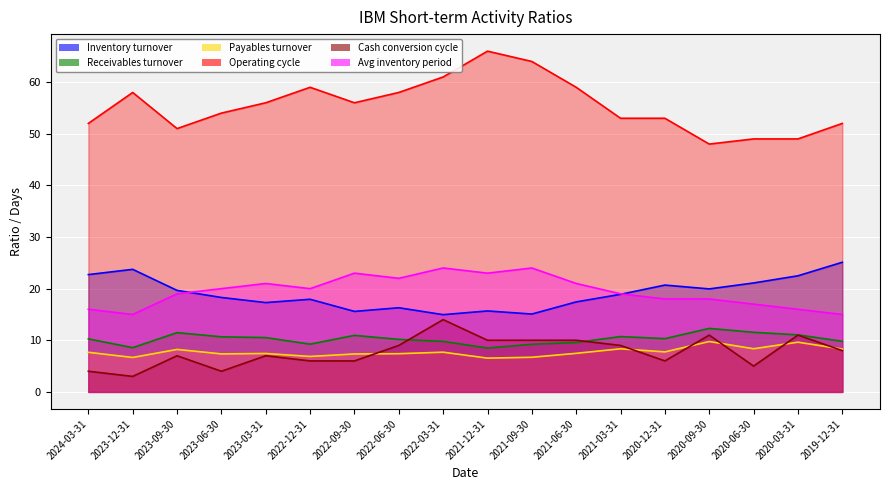

At which category does the chart reach its minimum across all series?

2023-12-31